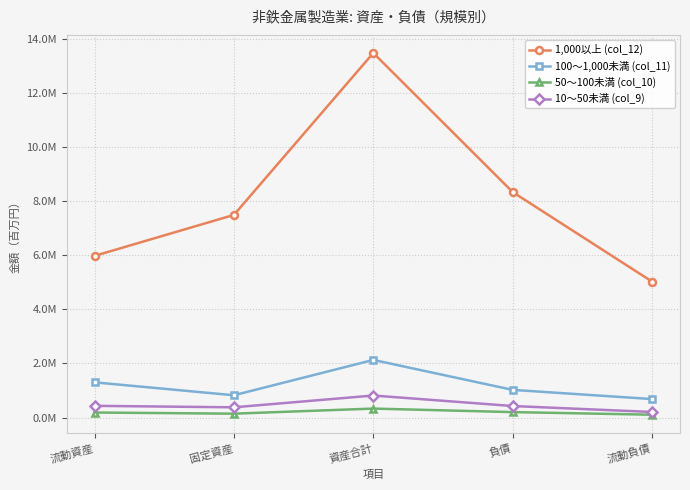

What is the difference between the maximum and minimum values in the 1,000以上 (col_12) series?

8448026